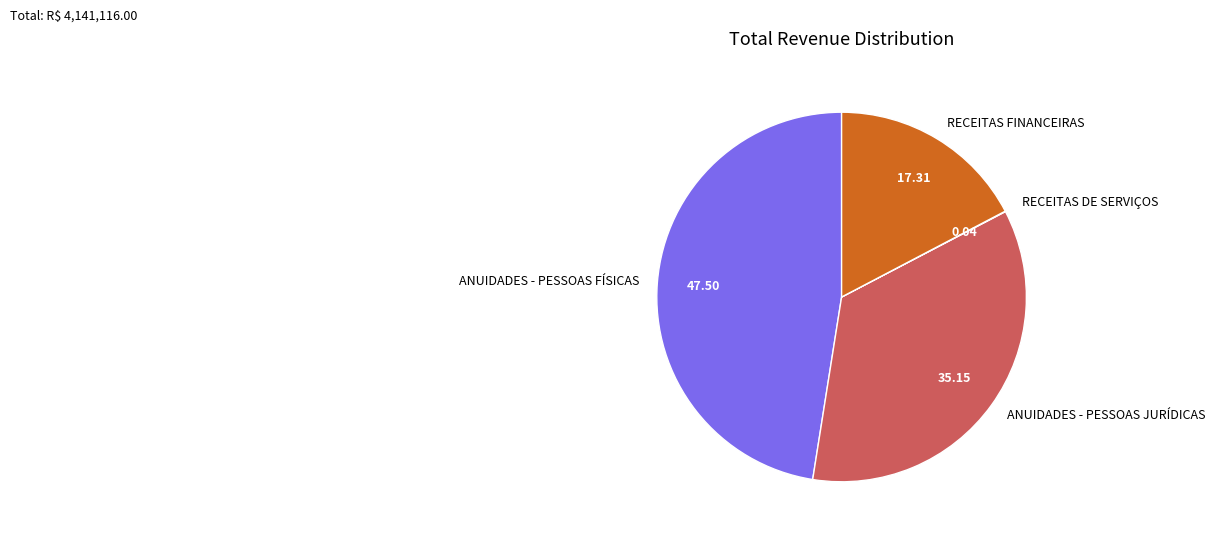

What is the largest slice in the pie chart?

ANUIDADES - PESSOAS FÍSICAS